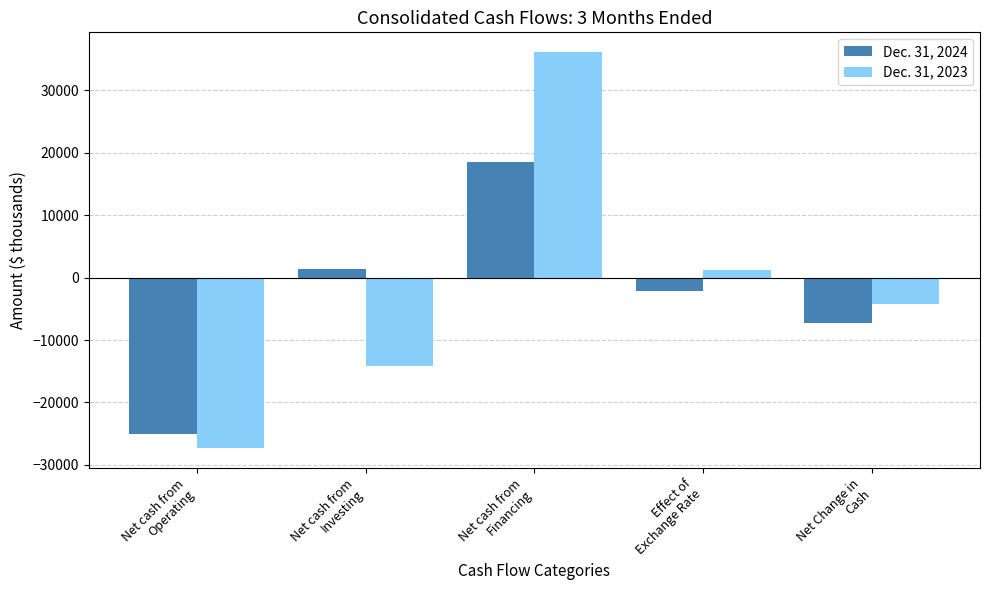

At which category is the sum across all series the highest?

Net cash from
Financing